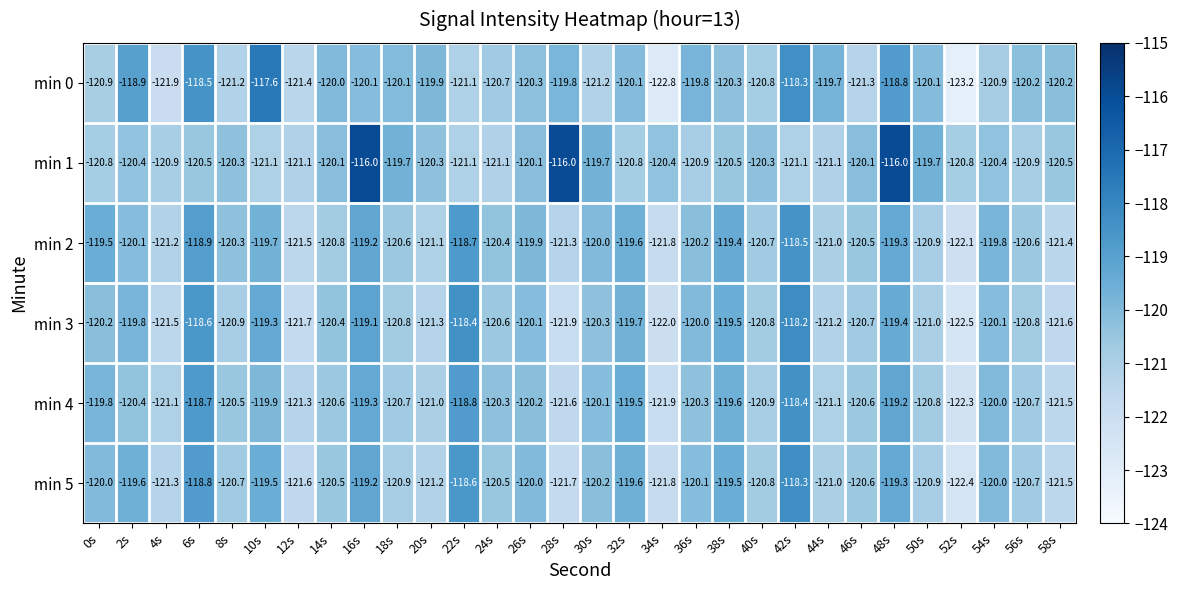

What is the difference between the highest and lowest values at 38s?

1.1